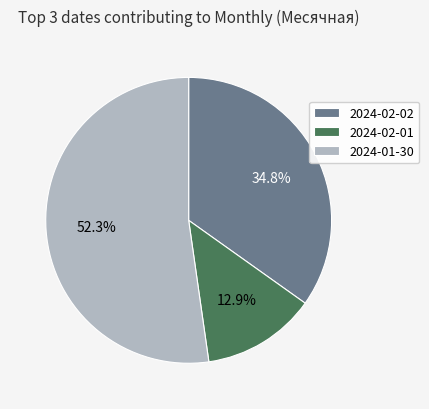

Is it true that 2024-02-02 is 35% of the pie?

True